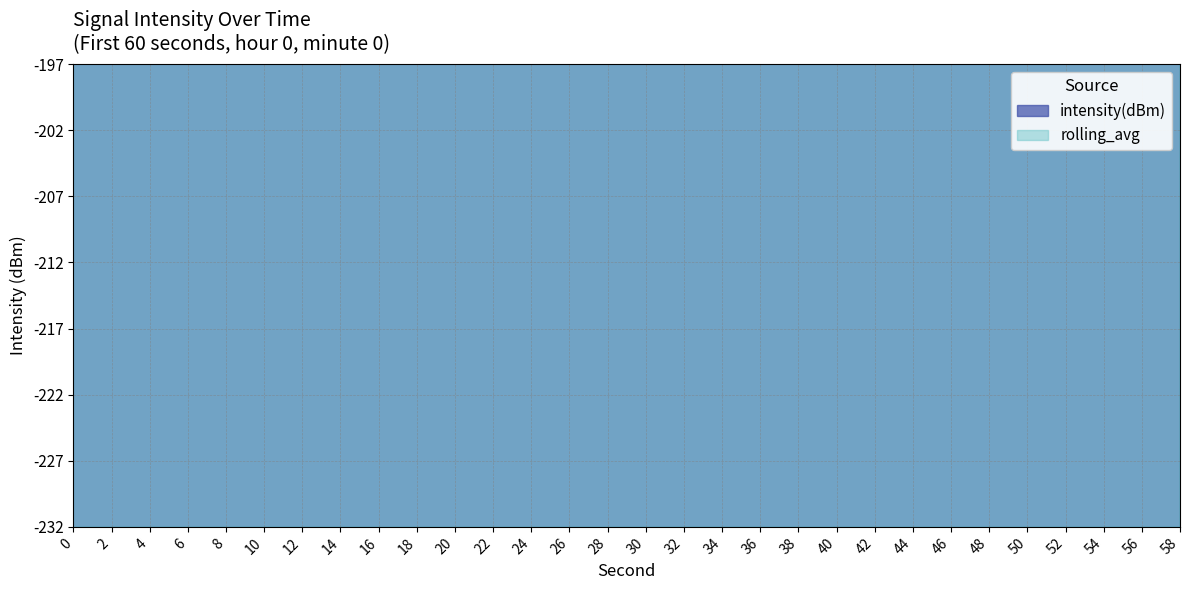

List the series in order of their peak value, lowest first.

rolling_avg, intensity(dBm)